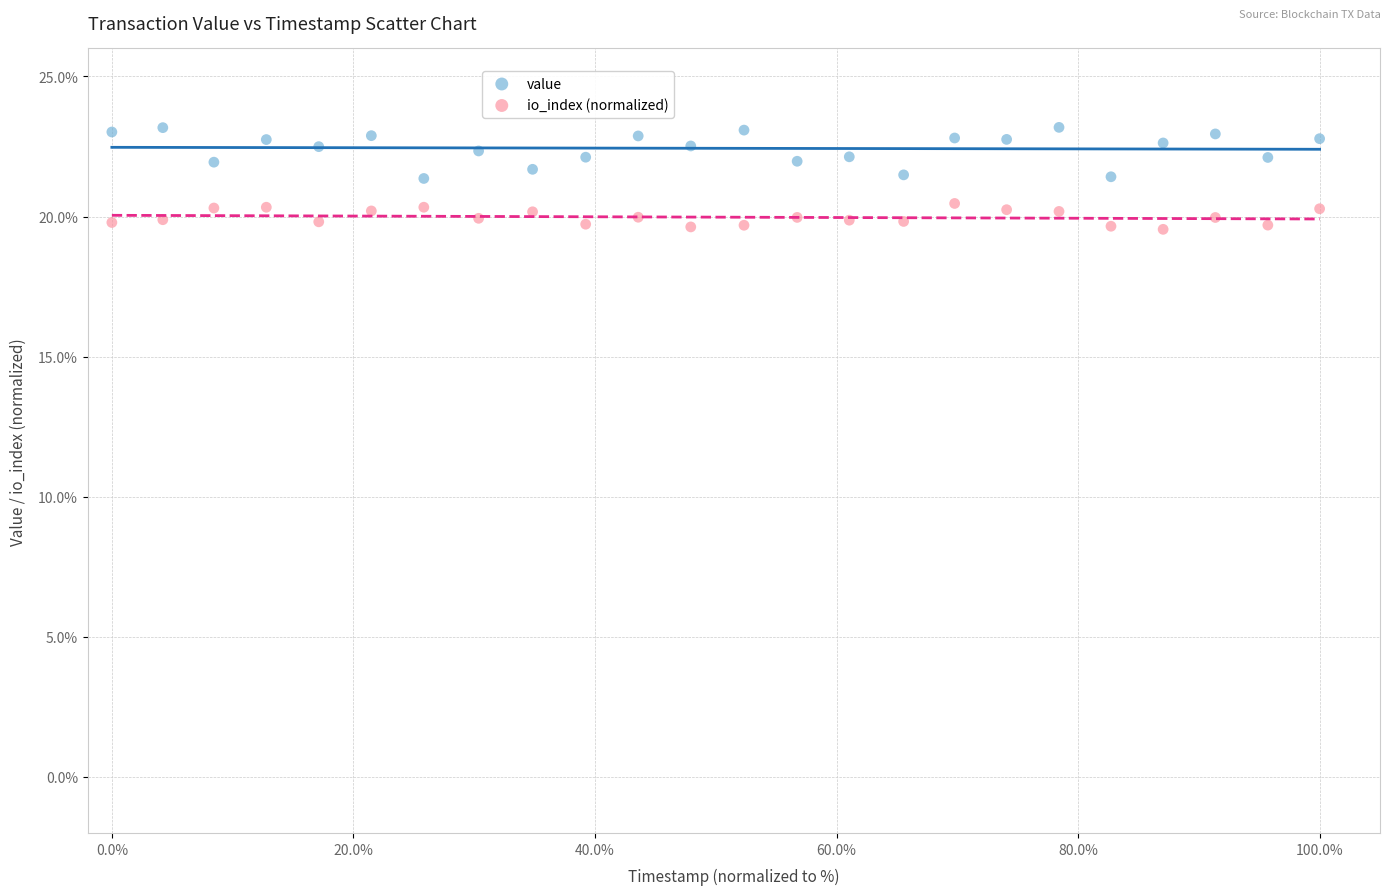

Which series contains the highest Y value?

value